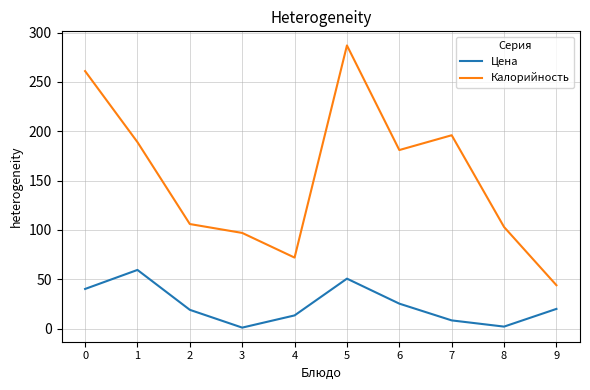

Where is Калорийность nearest to the value 165?

6